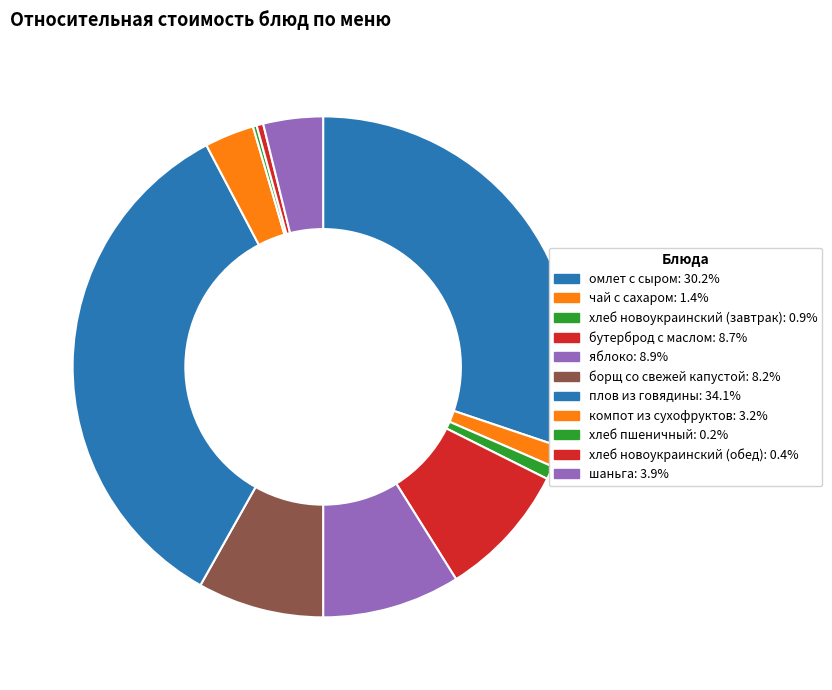

What is the largest slice in the pie chart?

плов из говядины